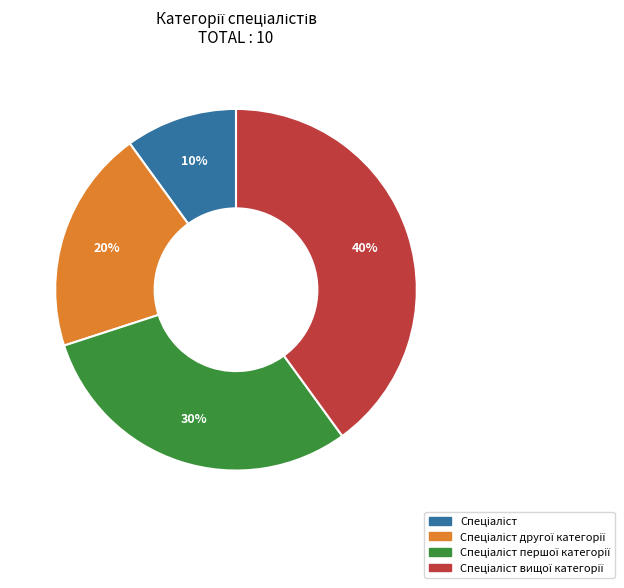

Does any single category account for the majority?

No